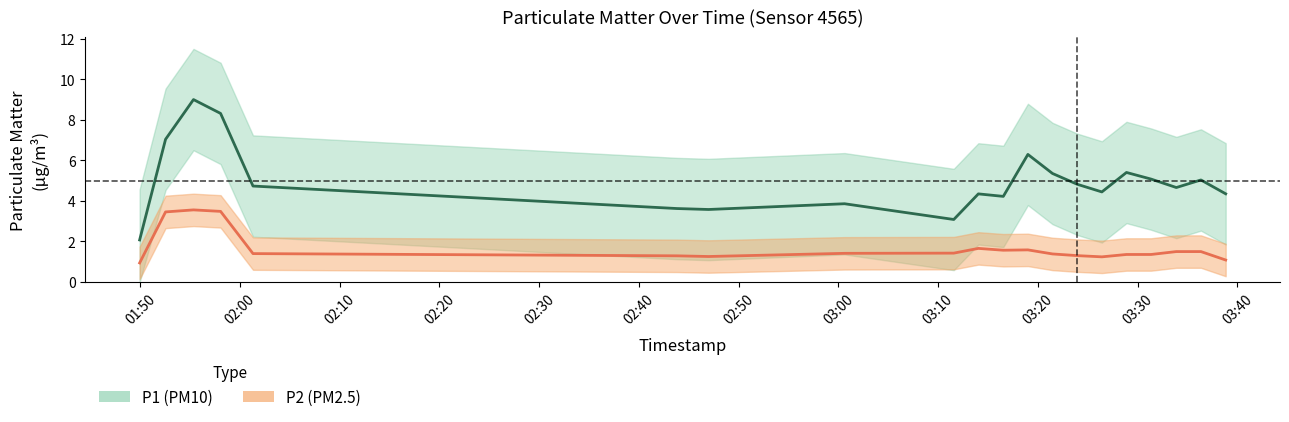

Which series has the widest spread of values?

P1